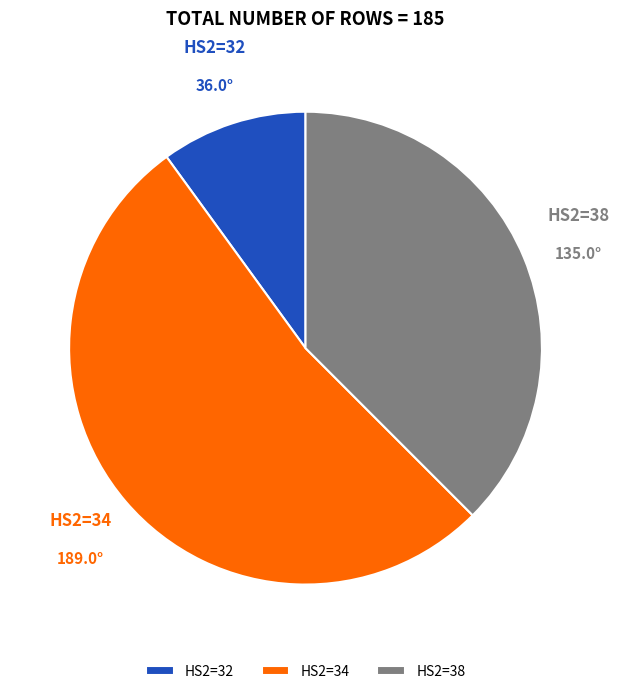

What is the ratio of the value at HS2=38 to the value at HS2=34?

0.7